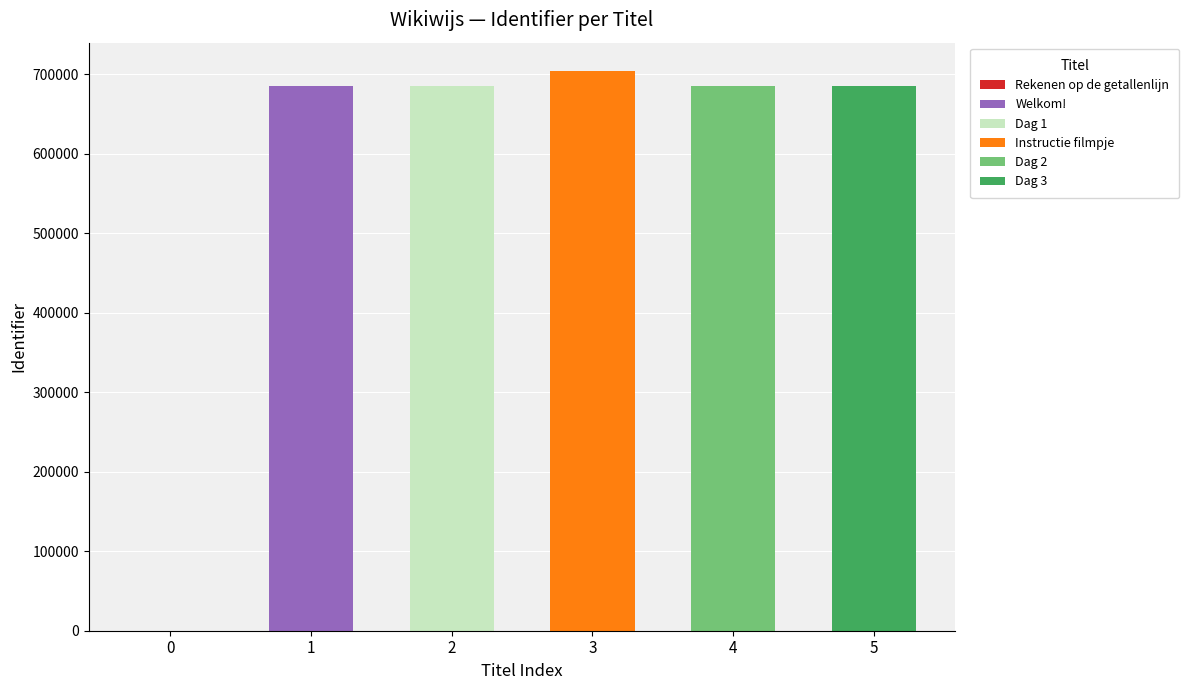

What is the difference between the maximum and minimum values?

704203